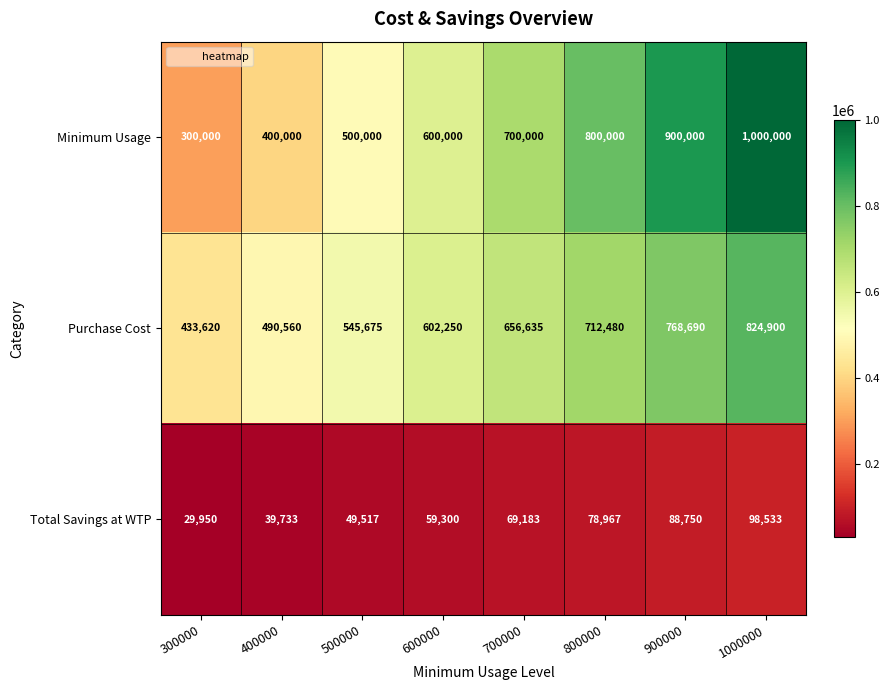

Which category has the lowest value across all series?

300000